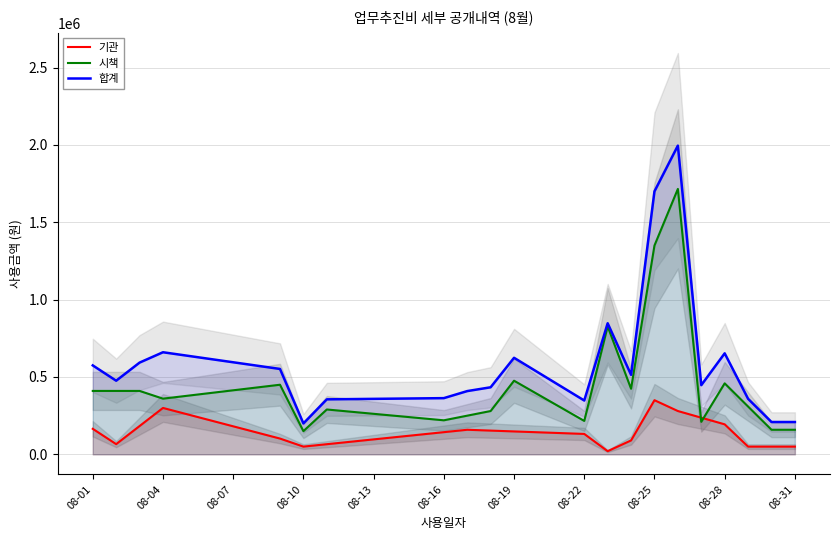

What are all the series names shown in the legend?

기관, 시책, 합계